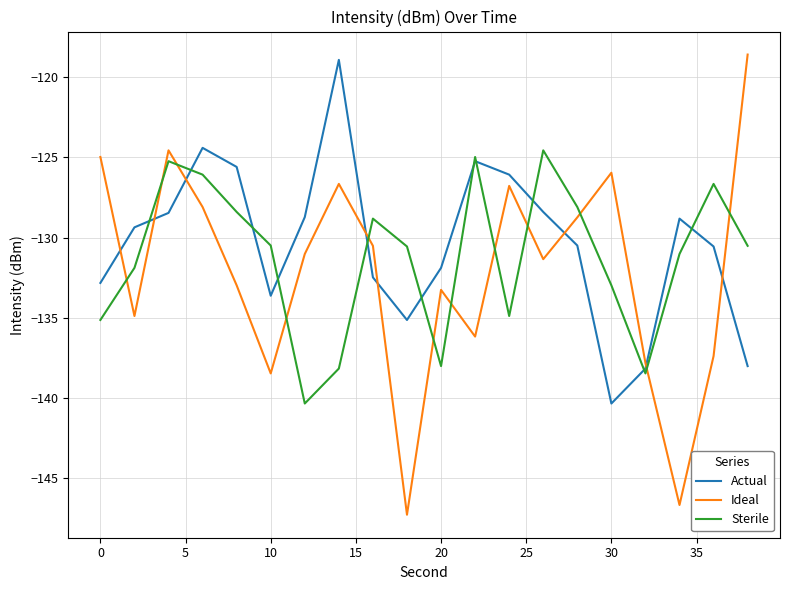

What is the difference between the maximum and second lowest values in the Ideal series?

28.0